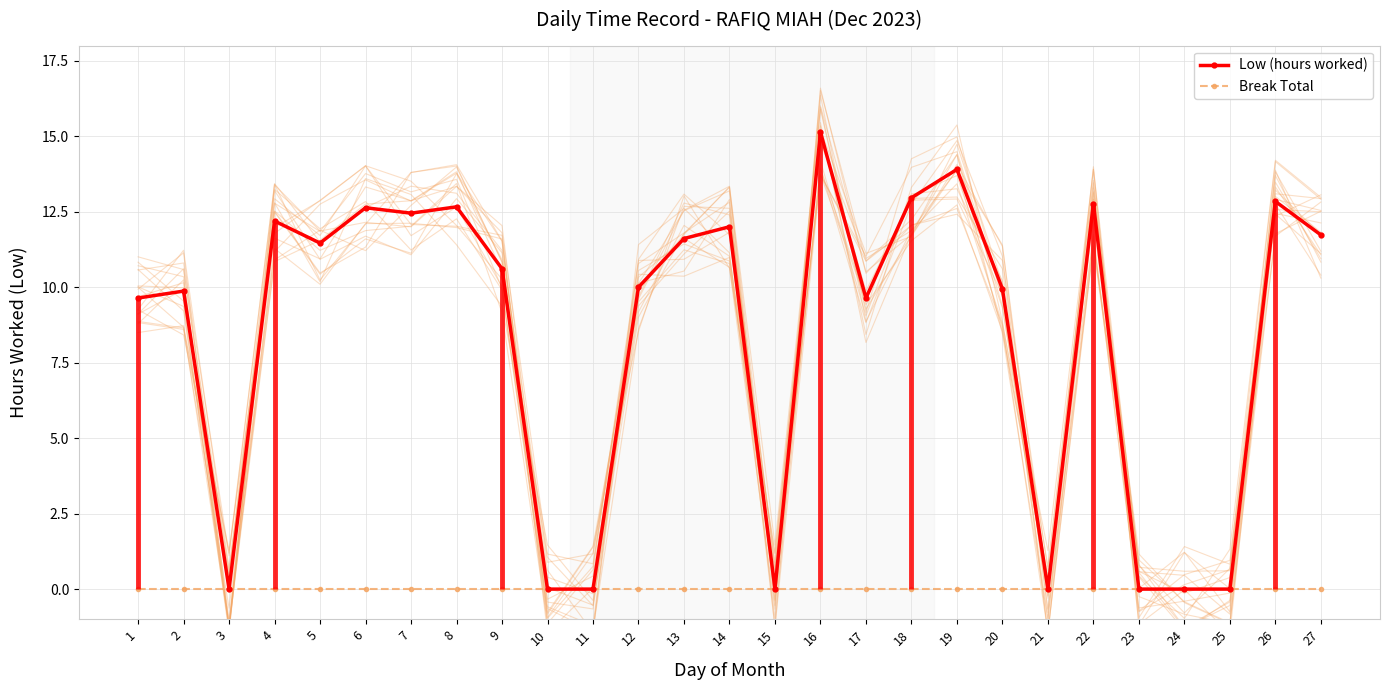

List the series in order of their overall mean, highest first.

Low (hours worked), Break Total